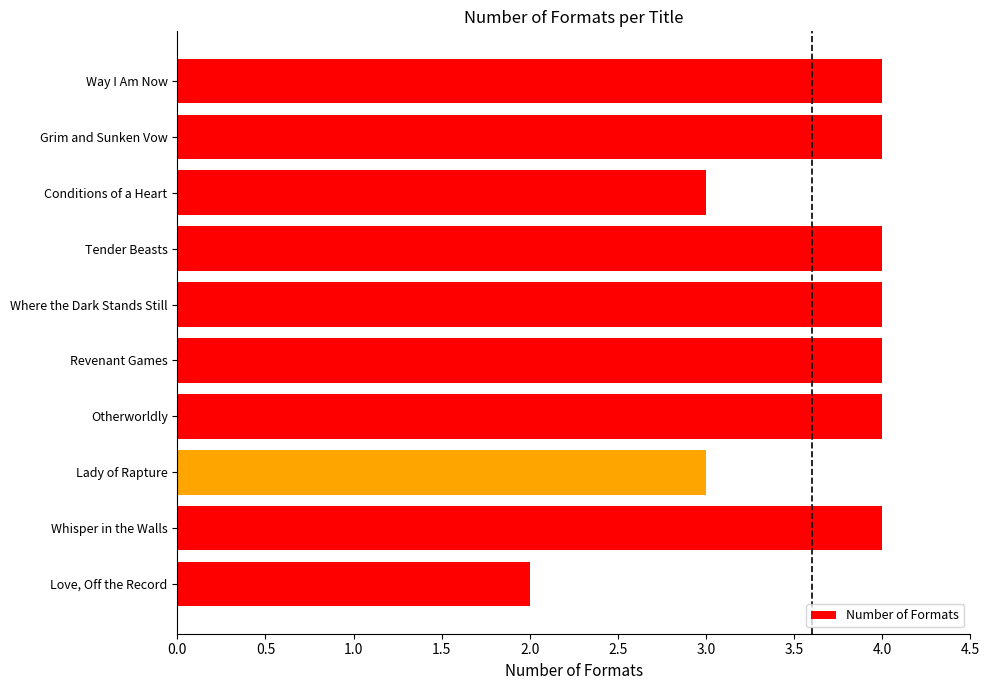

What is the approximate value at Revenant Games?

4